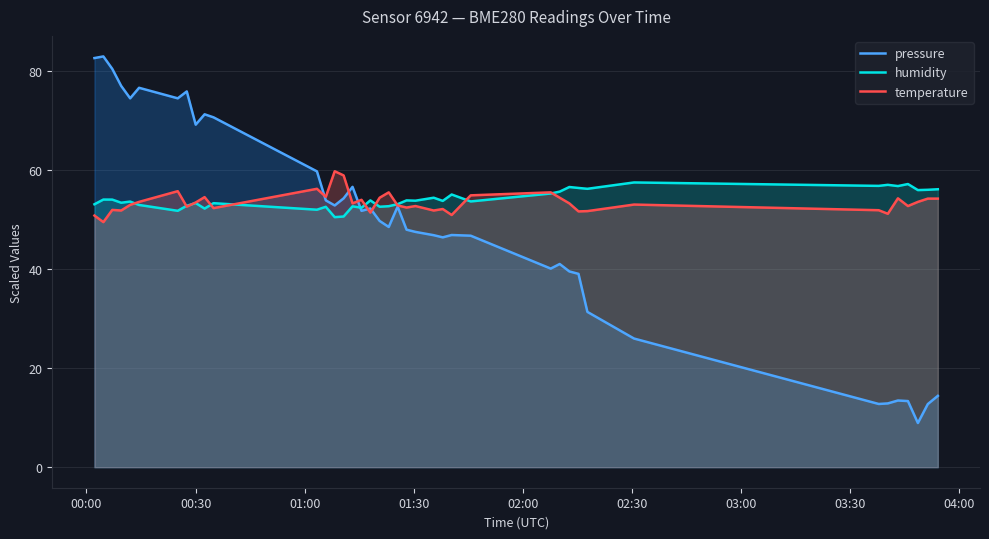

What is the difference between the maximum and minimum values in the humidity series?

7.0